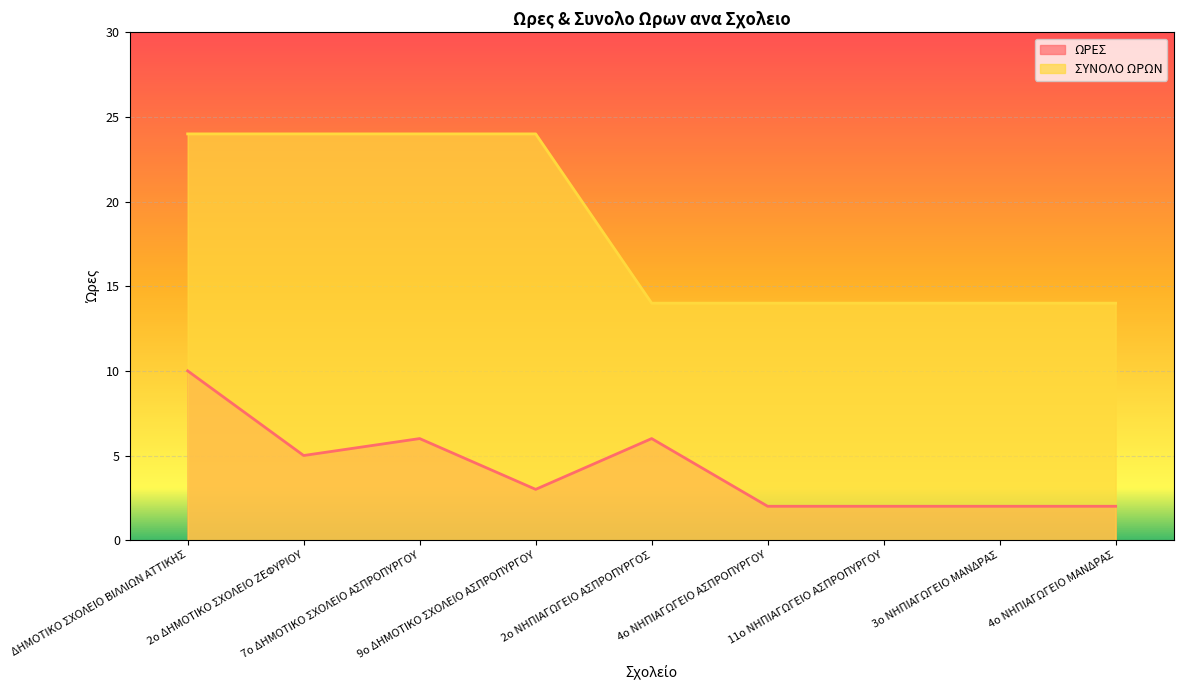

Which series changed the most between 2ο ΔΗΜΟΤΙΚΟ ΣΧΟΛΕΙΟ ΖΕΦΥΡΙΟΥ and 4ο ΝΗΠΙΑΓΩΓΕΙΟ ΑΣΠΡΟΠΥΡΓΟΥ?

ΣΥΝΟΛΟ ΩΡΩΝ